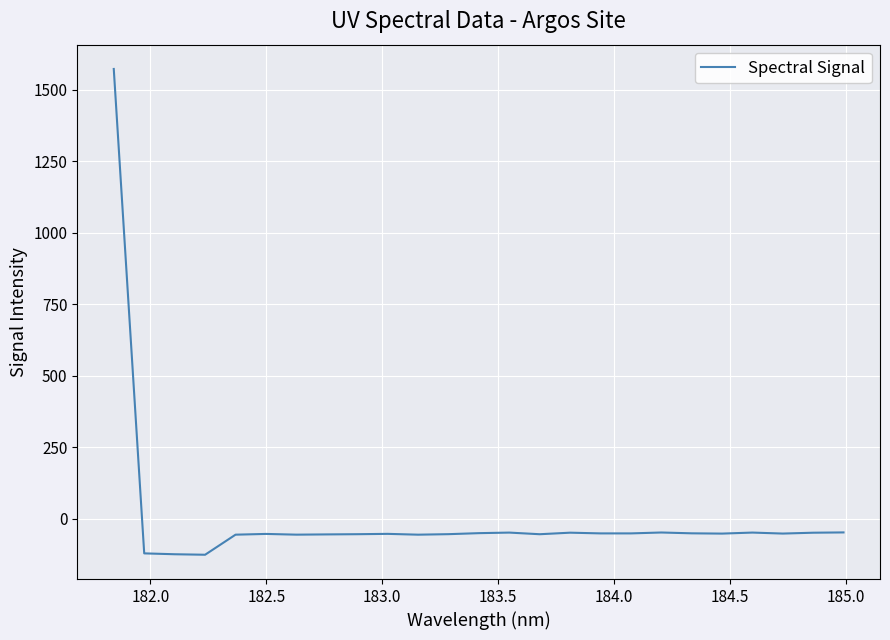

What is the difference between the maximum and minimum values?

1697.2